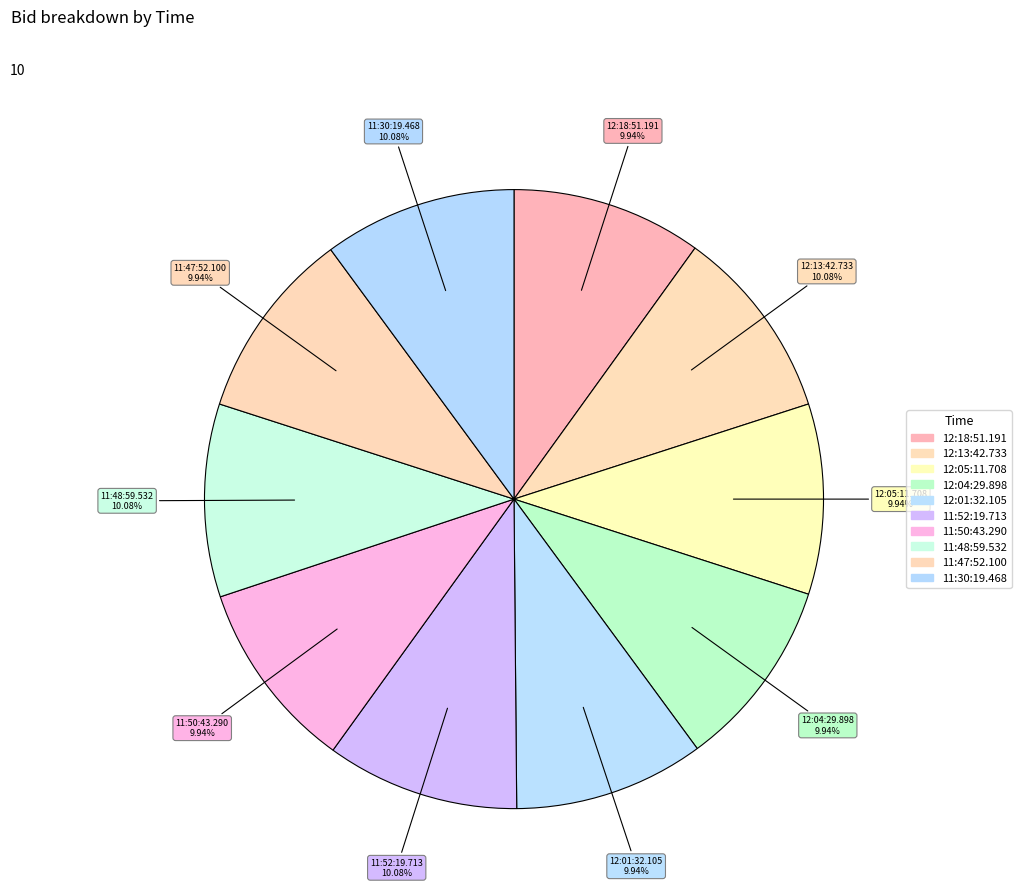

What portion of the pie excludes 11:48:59.532?

89.9%